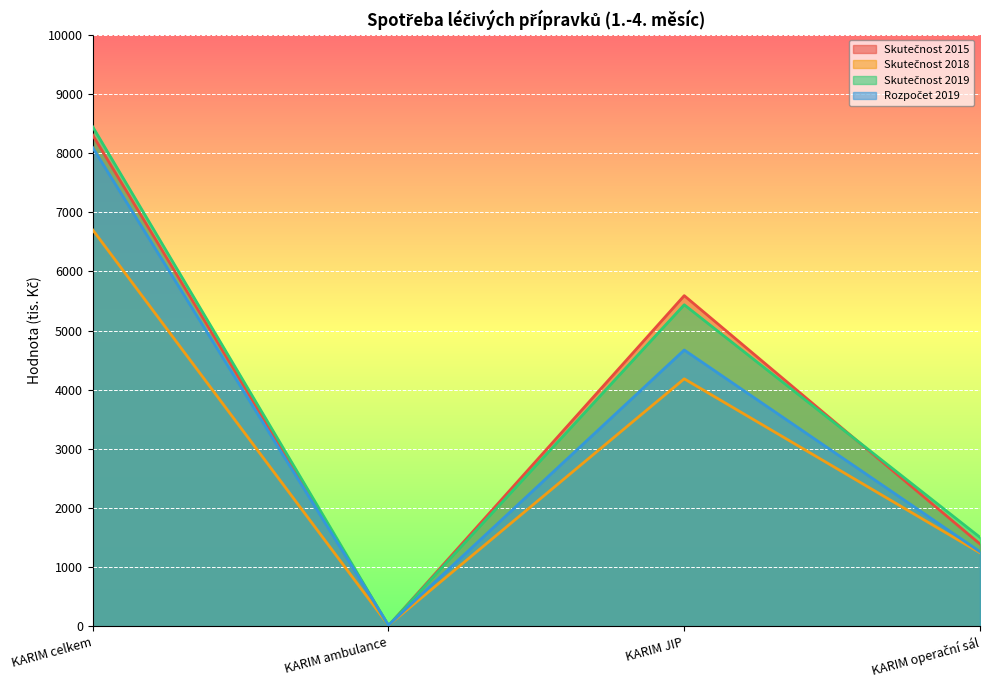

What is the label of the 1st point from the left?

KARIM celkem